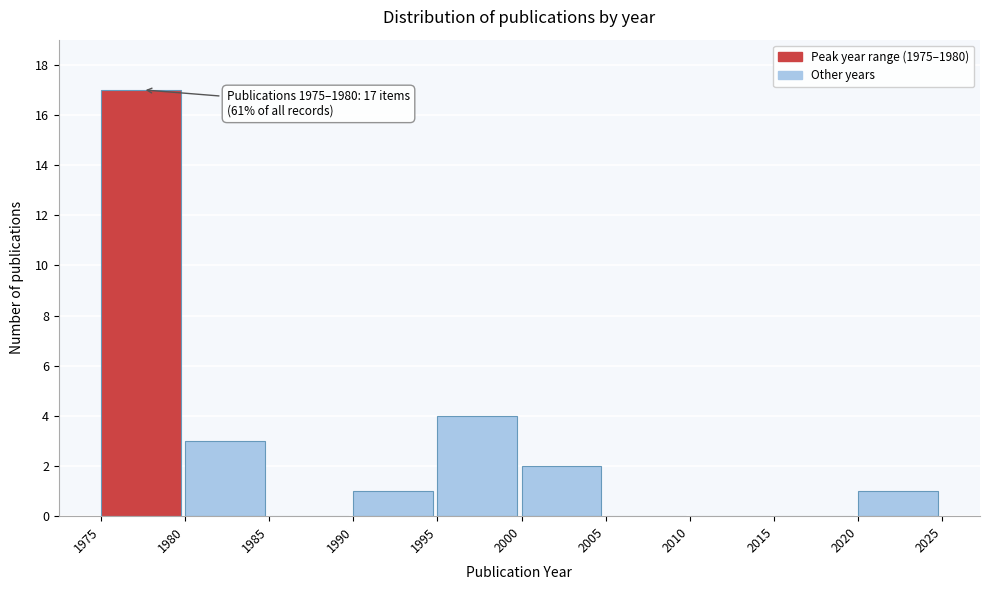

Which range on the x-axis has the tallest bar?

1975 to 1980